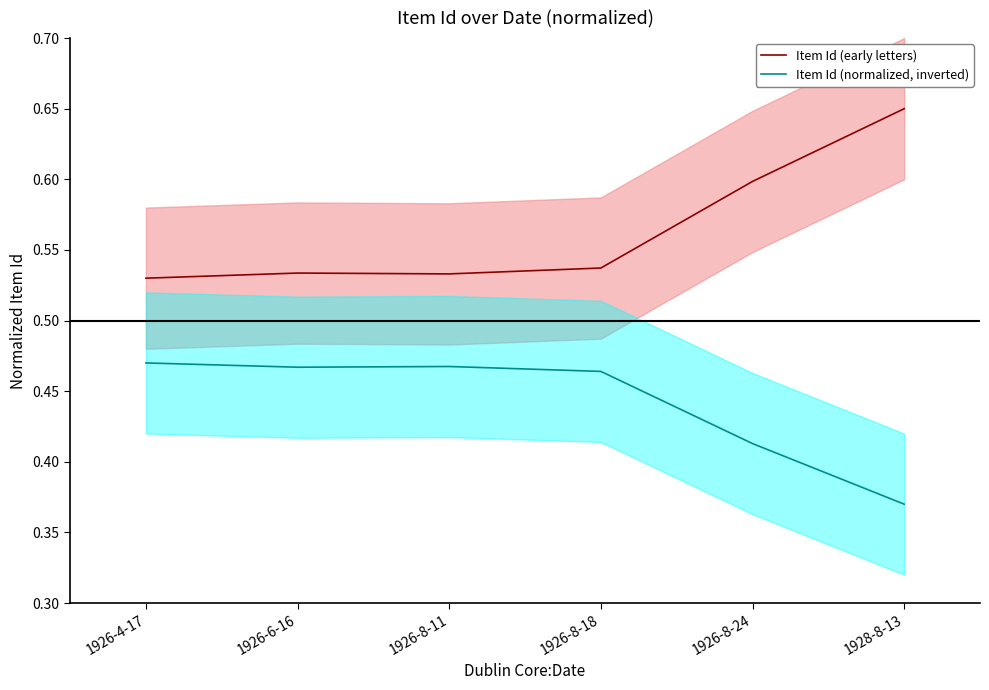

Which series changed the most between 1926-8-18 and 1926-8-24?

Item Id (early letters)